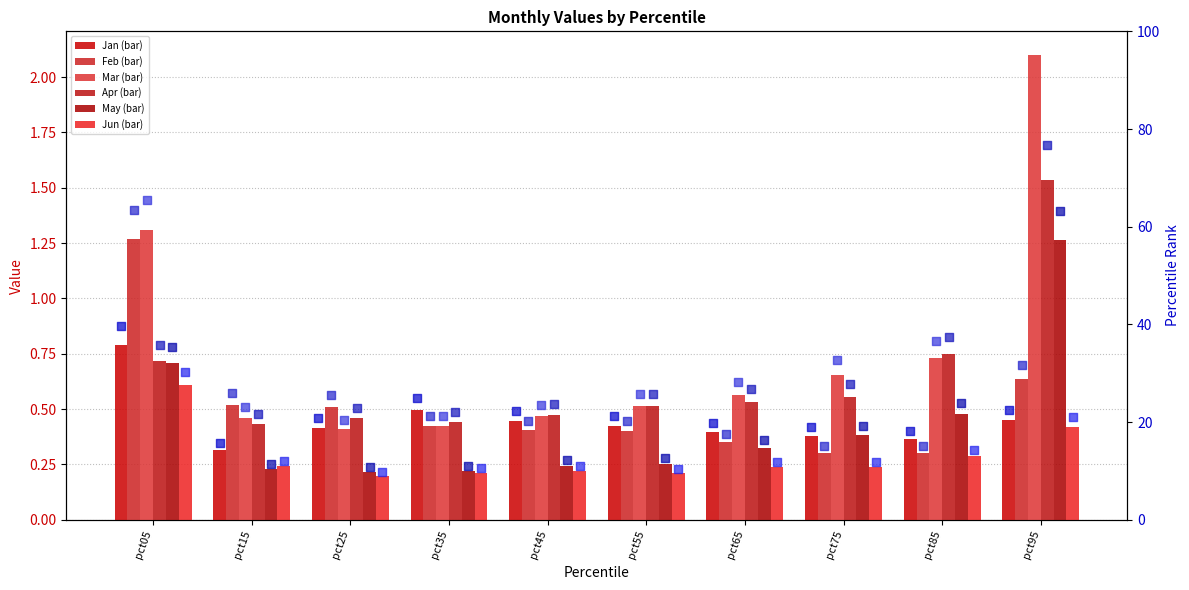

At which category is the sum across all series the highest?

pct95